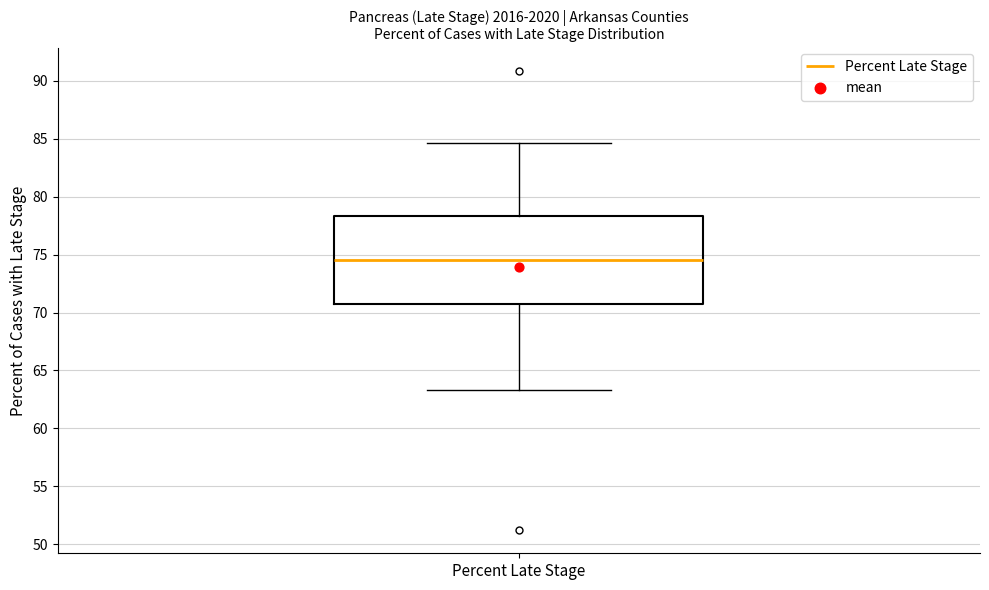

Read this box plot against the y-axis: the position of the median line, the range covered by the box, and the ends of both whiskers. The values are not printed on the chart, so give them approximately, as read against the axis.

median 74.5, box 71.0 to 78.5, whiskers 63.5 to 84.5